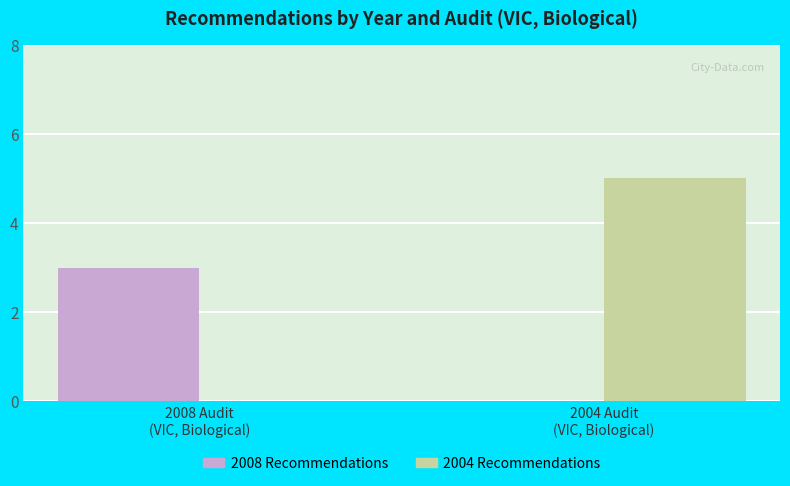

What is the maximum value shown in the chart?

5